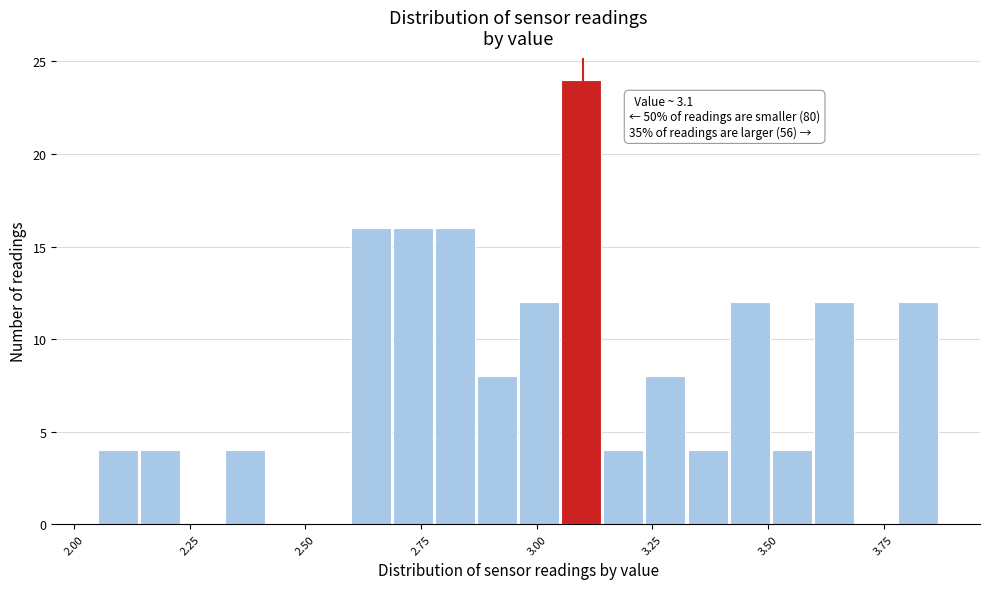

Around what value on the x-axis is the tallest bar? Give the approximate position of its centre, as read against the axis.

3.10